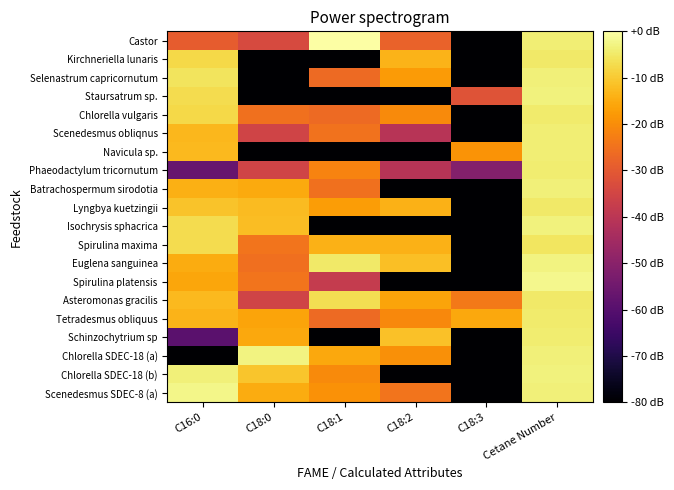

Which series changed the most between C18:0 and C18:2?

Chlorella SDEC-18 (b)